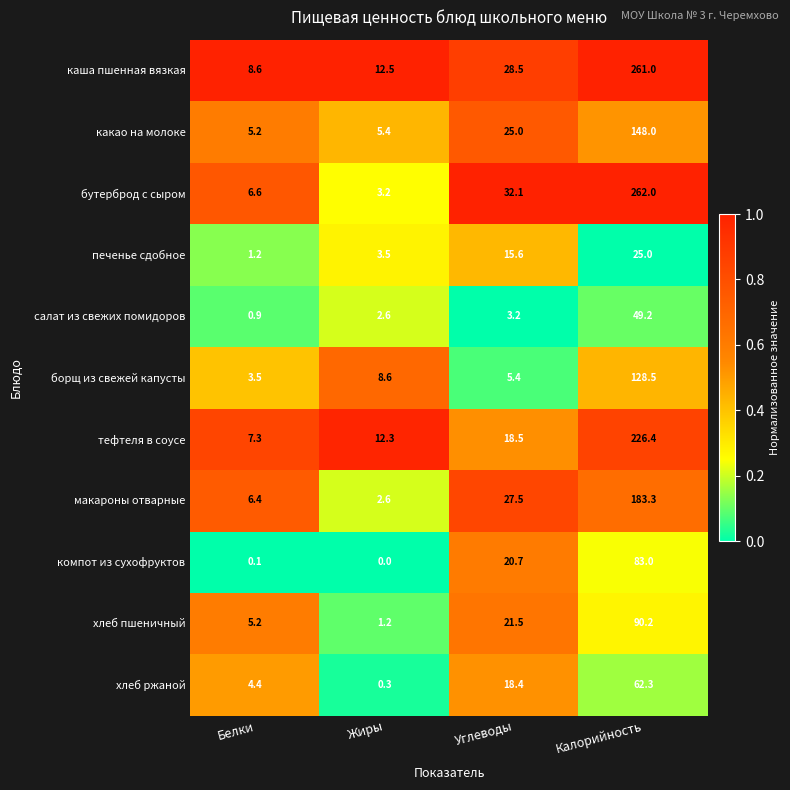

Which category has the lowest value across all series?

Жиры